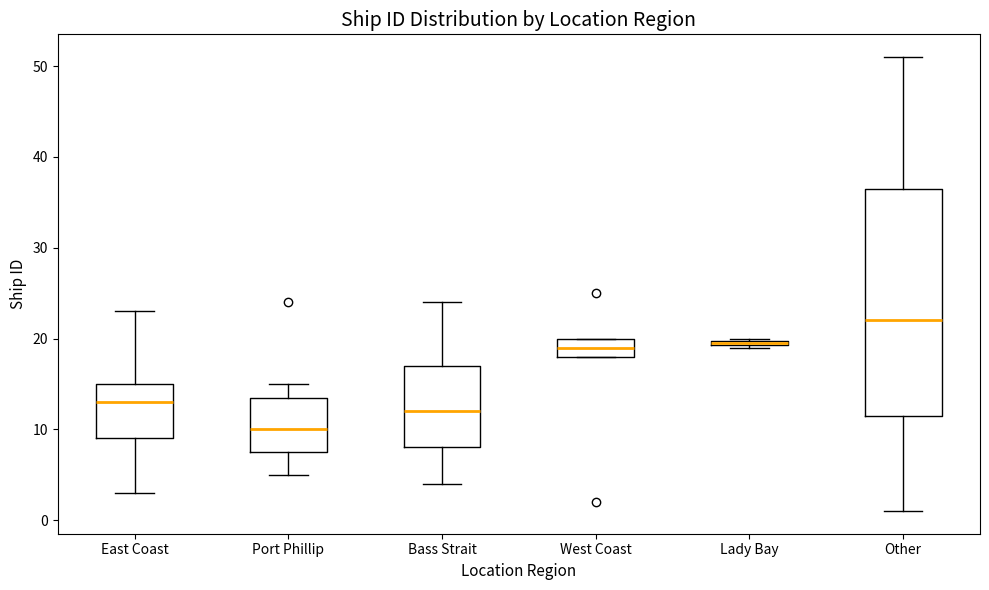

Where is the lower edge of the box for West Coast on the y-axis? The values are not printed on the chart, so give them approximately, as read against the axis.

18